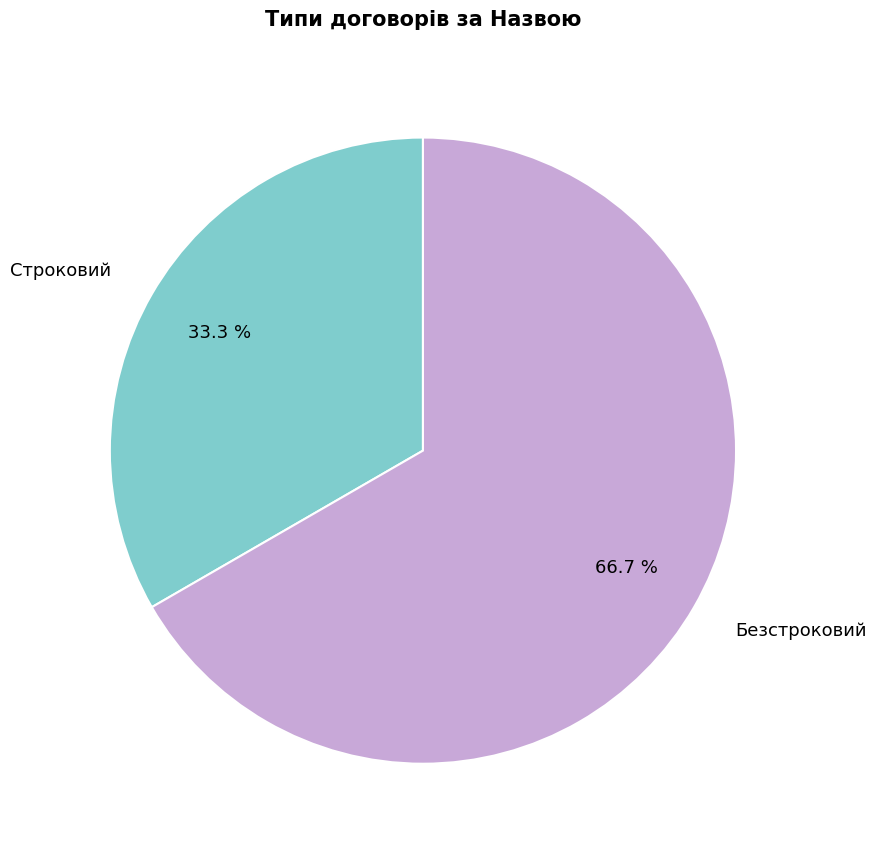

How many slices are in this pie chart?

2